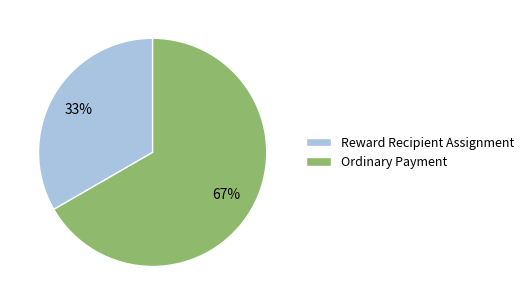

Count the number of slices in the pie.

2